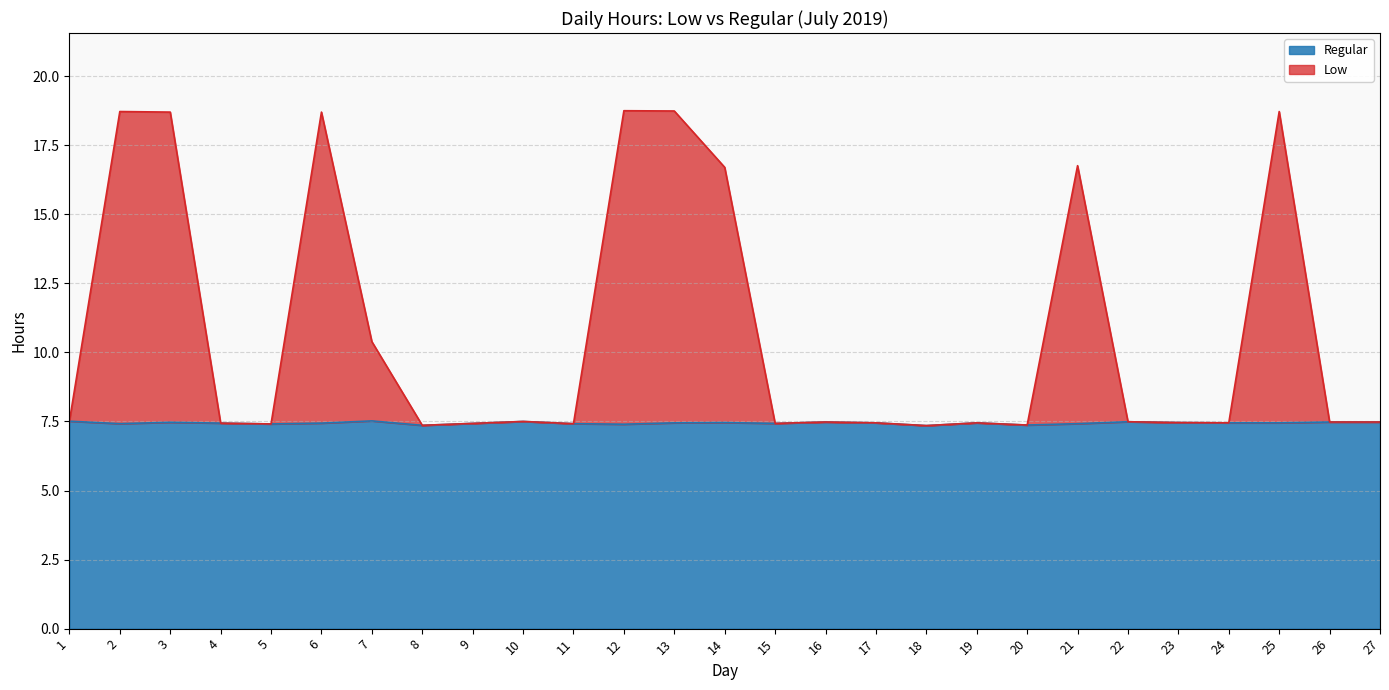

Which series has the largest range (max minus min)?

Low